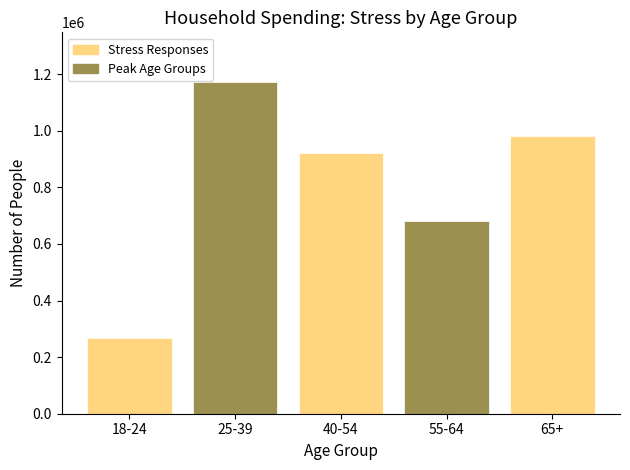

Reading left to right, extract all data points from this chart.

268655	1171659	920991	680684	981797